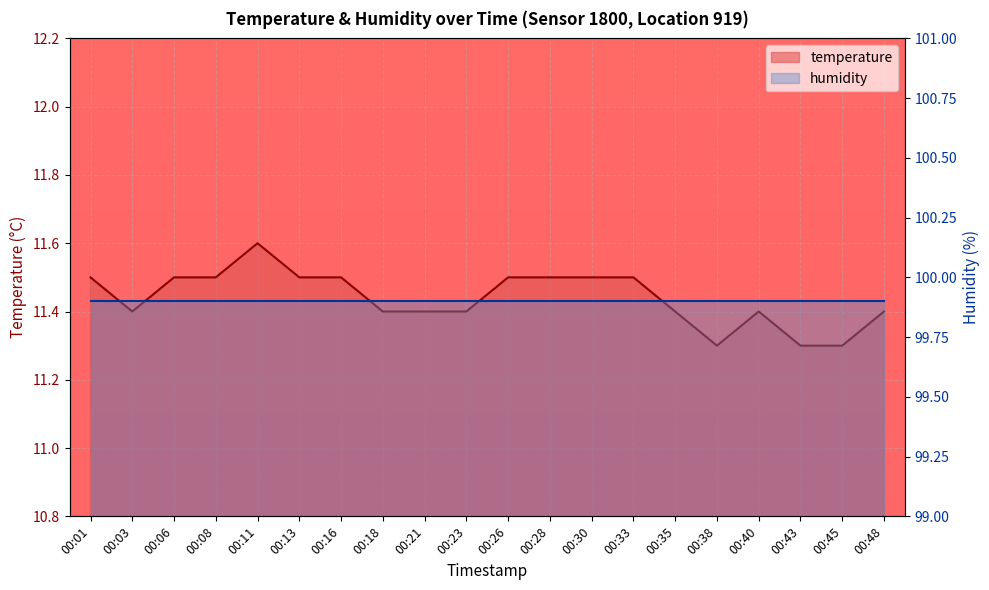

How many points are lower than both their immediate neighbors (excluding endpoints)?

2